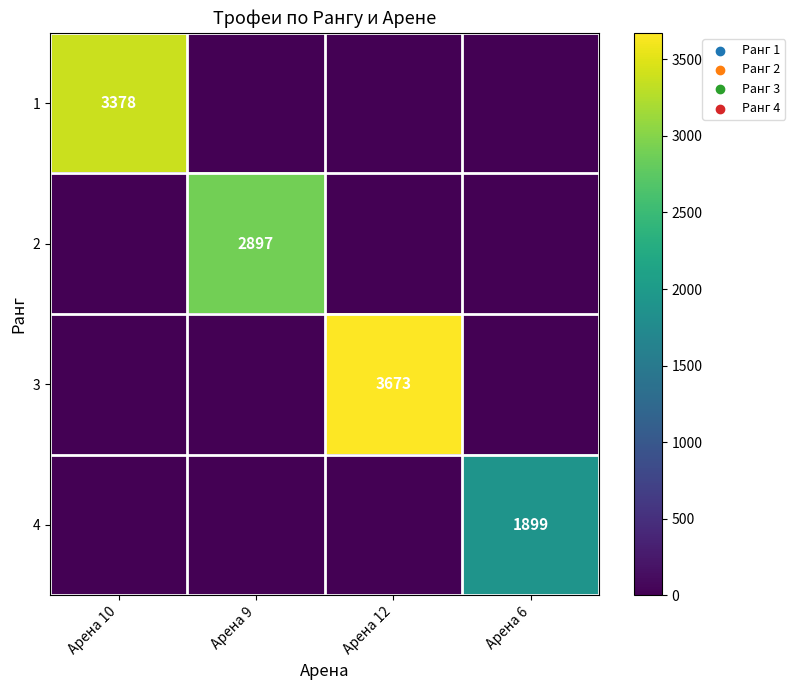

The value of 4 at Арена 6 is 1213. True or false?

False